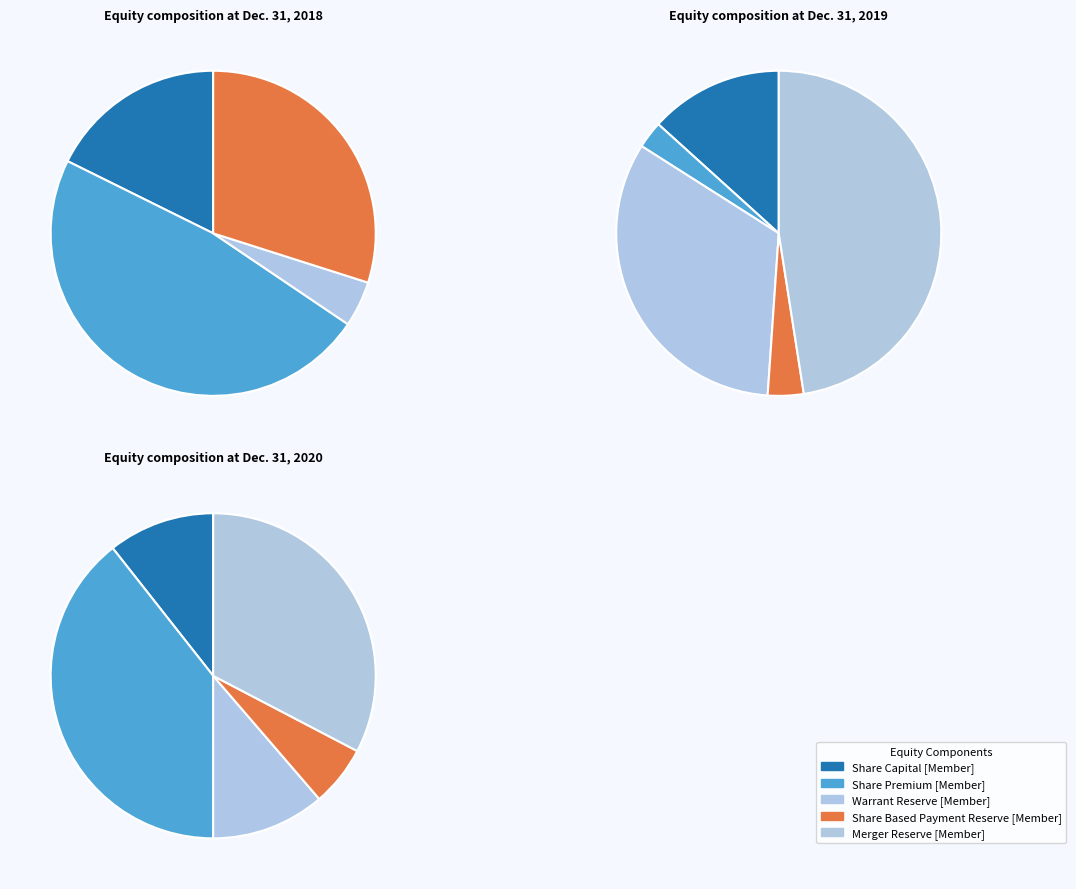

To the nearest percent, what portion does Dec. 31, 2019 represent?

67%